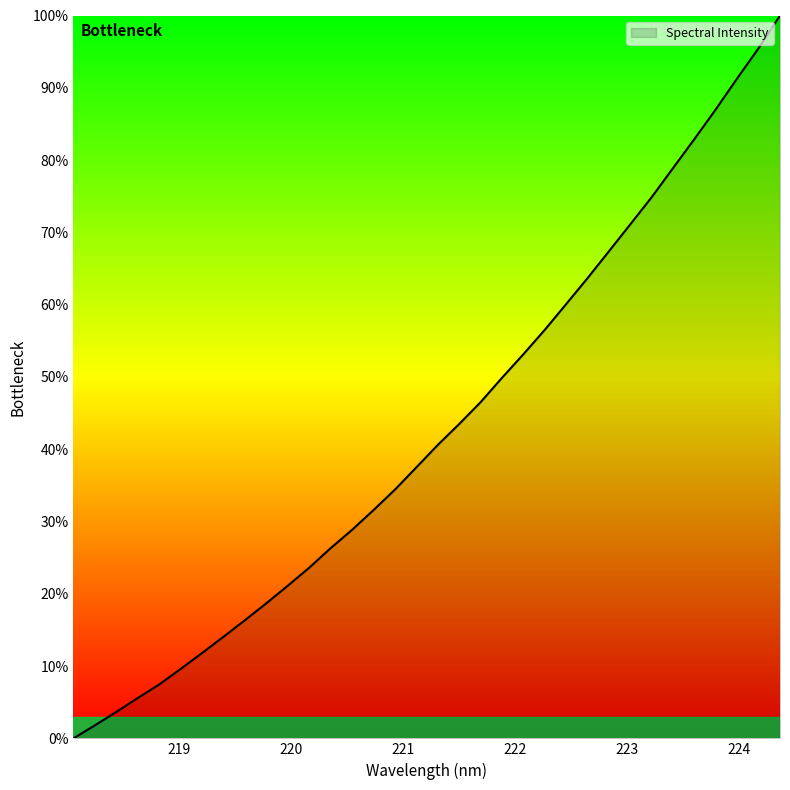

What is the maximum value shown in the chart?

100.0